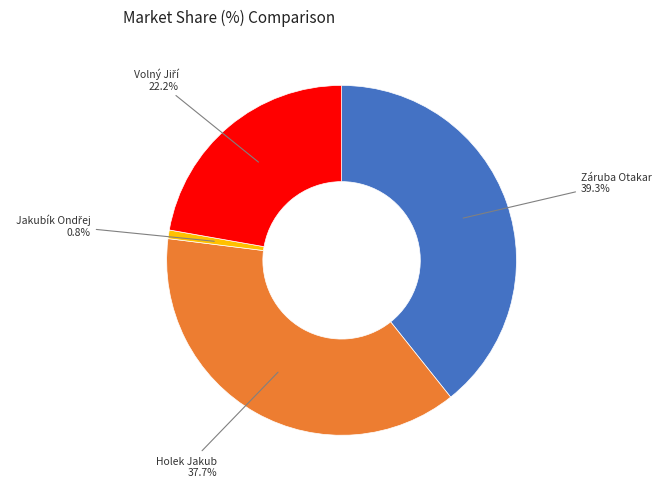

Is there any slice that represents more than half of the pie?

No